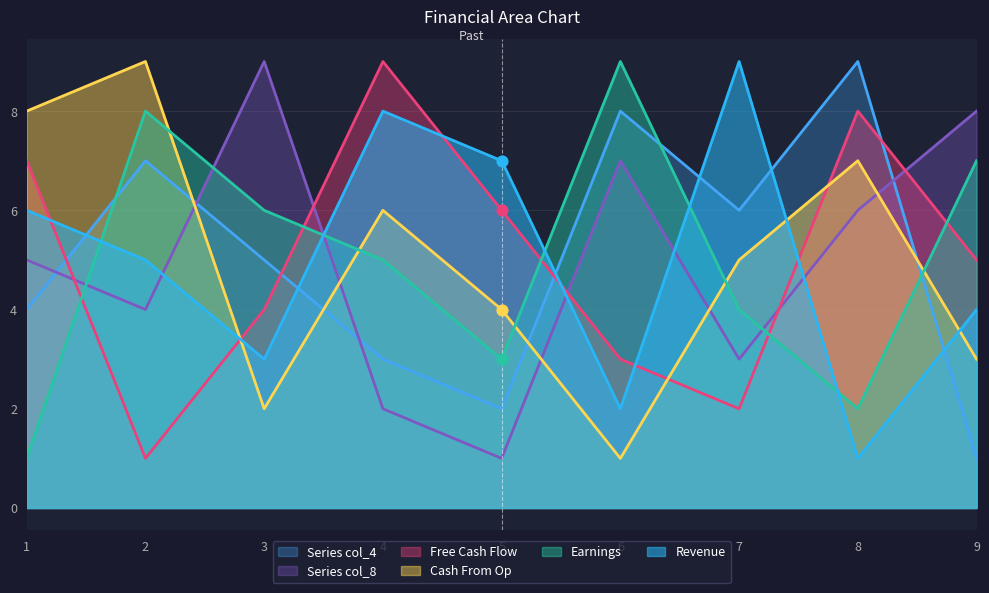

Is the value of col_5 at 7 greater than the value of col_9 at 5?

Yes